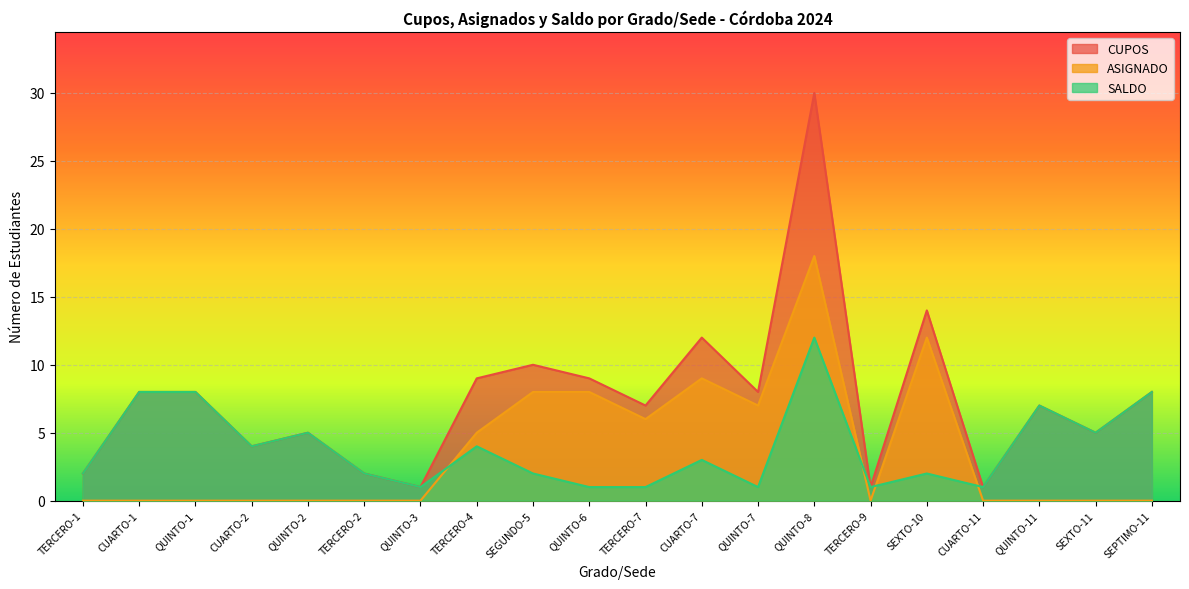

Reading left to right, transcribe all the data shown in this chart.

CUPOS: TERCERO-1=2	CUARTO-1=8	QUINTO-1=8	CUARTO-2=4	QUINTO-2=5	TERCERO-2=2	QUINTO-3=1	TERCERO-4=9	SEGUNDO-5=10	QUINTO-6=9	TERCERO-7=7	CUARTO-7=12	QUINTO-7=8	QUINTO-8=30	TERCERO-9=1	SEXTO-10=14	CUARTO-11=1	QUINTO-11=7	SEXTO-11=5	SEPTIMO-11=8
ASIGNADO: TERCERO-1=0	CUARTO-1=0	QUINTO-1=0	CUARTO-2=0	QUINTO-2=0	TERCERO-2=0	QUINTO-3=0	TERCERO-4=5	SEGUNDO-5=8	QUINTO-6=8	TERCERO-7=6	CUARTO-7=9	QUINTO-7=7	QUINTO-8=18	TERCERO-9=0	SEXTO-10=12	CUARTO-11=0	QUINTO-11=0	SEXTO-11=0	SEPTIMO-11=0
SALDO: TERCERO-1=2	CUARTO-1=8	QUINTO-1=8	CUARTO-2=4	QUINTO-2=5	TERCERO-2=2	QUINTO-3=1	TERCERO-4=4	SEGUNDO-5=2	QUINTO-6=1	TERCERO-7=1	CUARTO-7=3	QUINTO-7=1	QUINTO-8=12	TERCERO-9=1	SEXTO-10=2	CUARTO-11=1	QUINTO-11=7	SEXTO-11=5	SEPTIMO-11=8